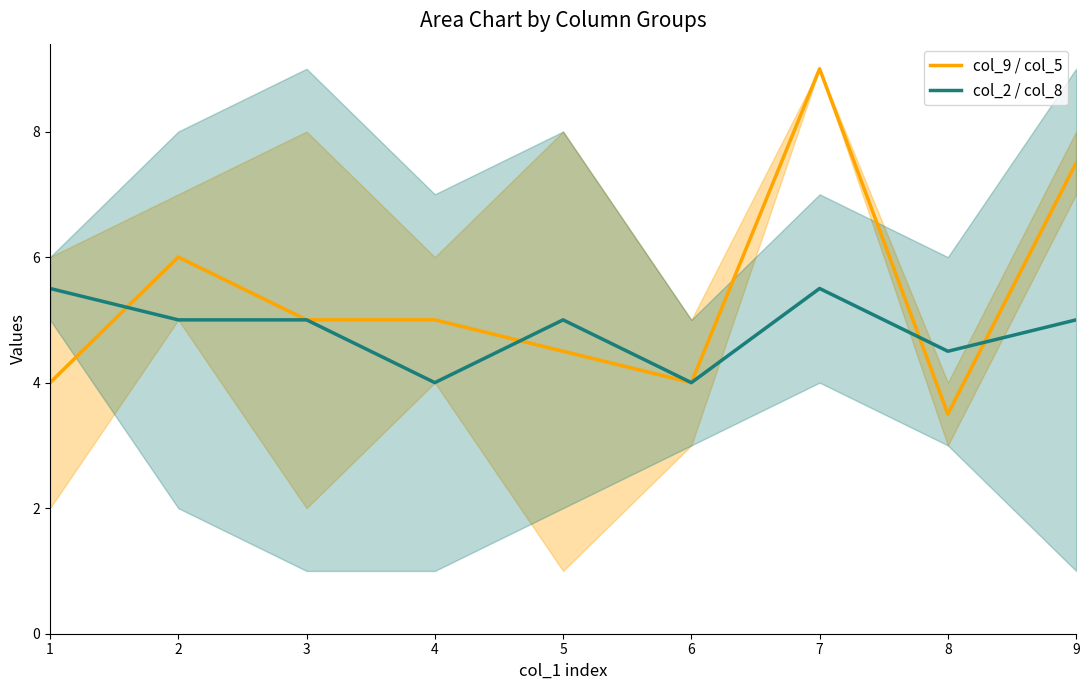

What is the lowest value of the col_2 / col_8 series?

4.0